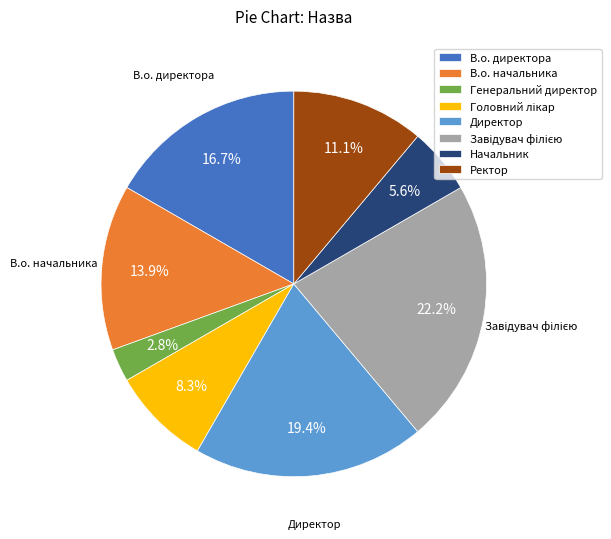

How many segments does this pie chart have?

8